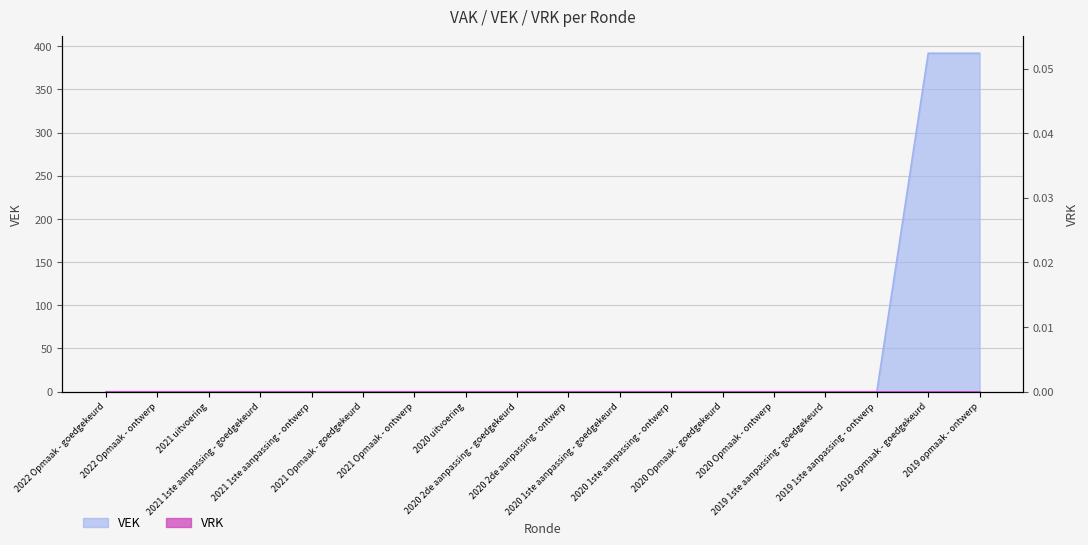

How many positive values are there?

2